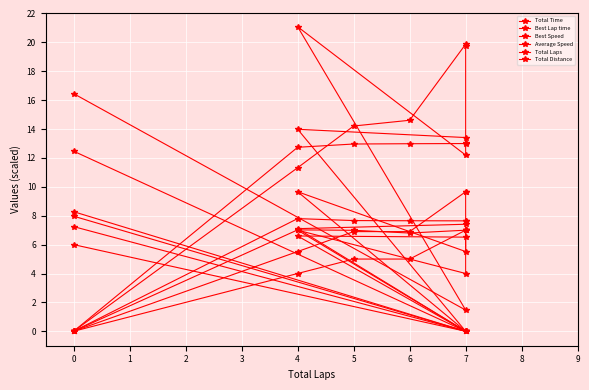

Which series has the largest total across all categories?

Total Time